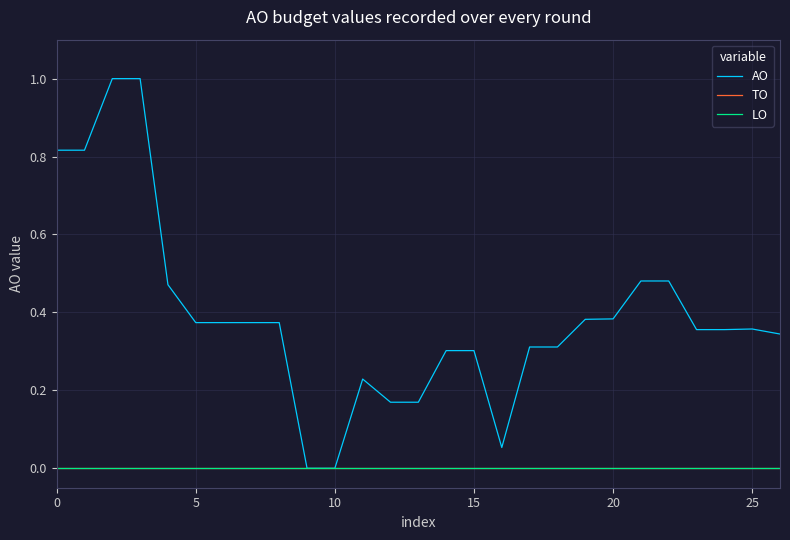

At how many categories does at least one series exceed 0?

25